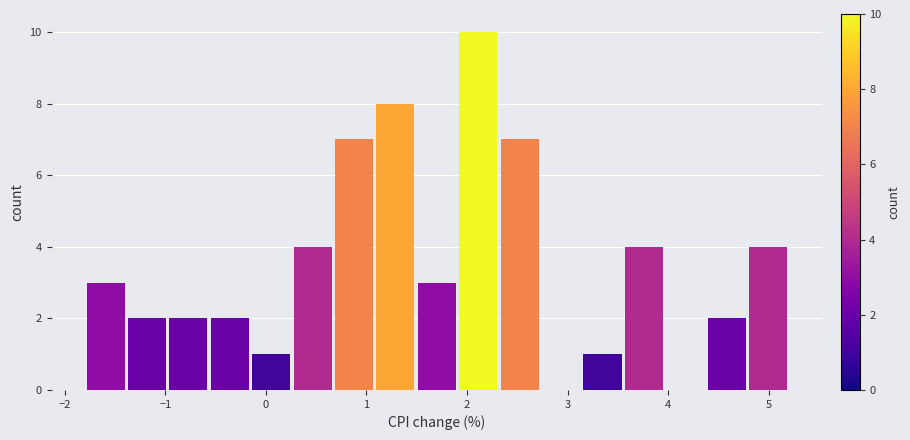

Over which range of the x-axis is the bar tallest?

1.9 to 2.3